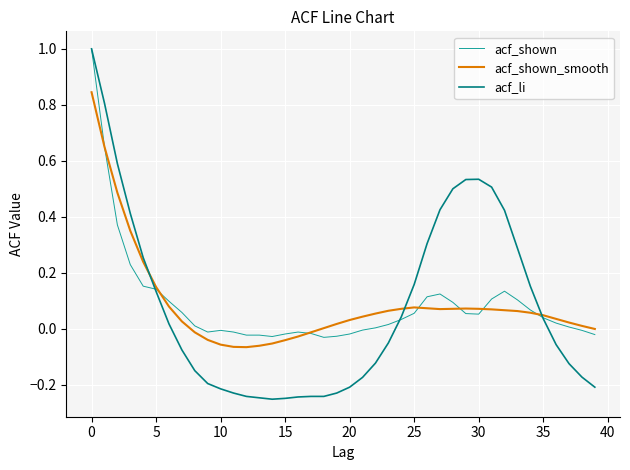

What is the maximum value shown in the chart?

1.0